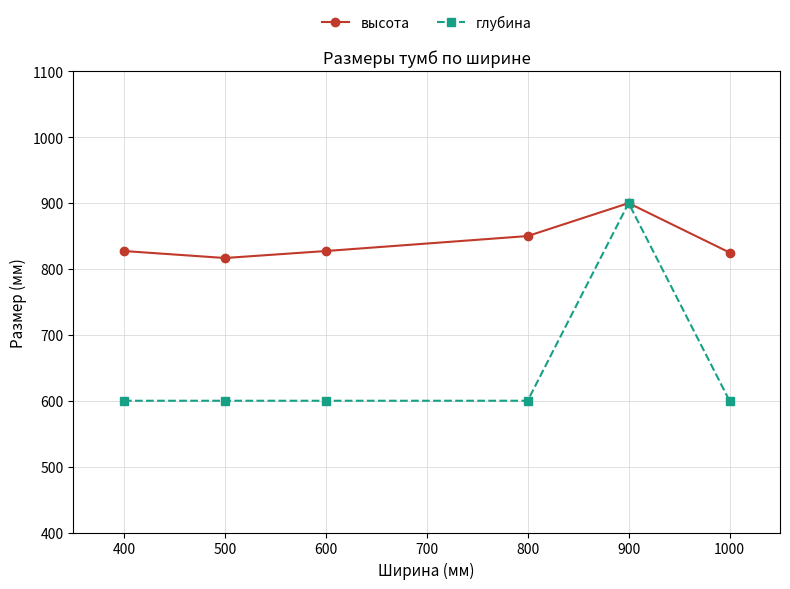

The глубина series shows 600.0 at 500. True or false?

True